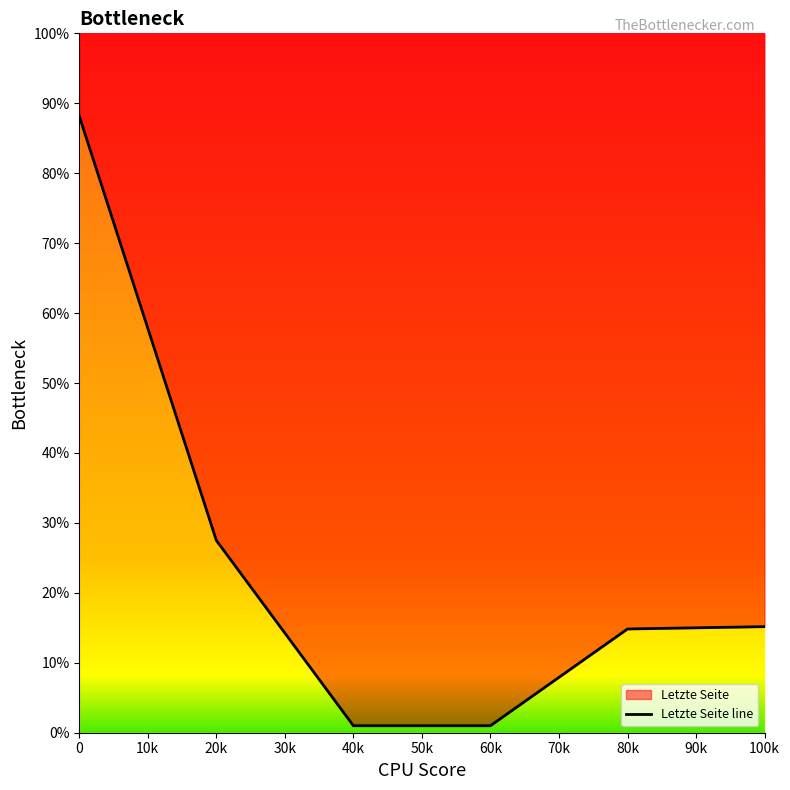

The chart shows a value of 111 at 20k. True or false?

False